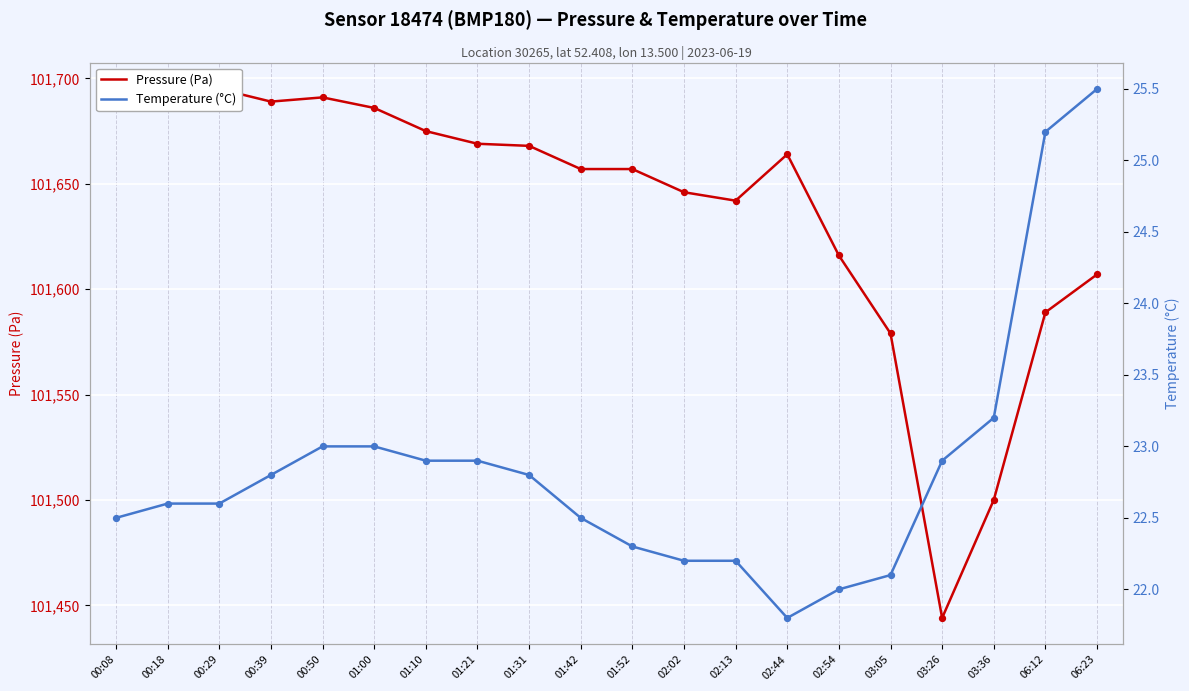

Which series reaches the minimum Y coordinate?

Temperature (°C)